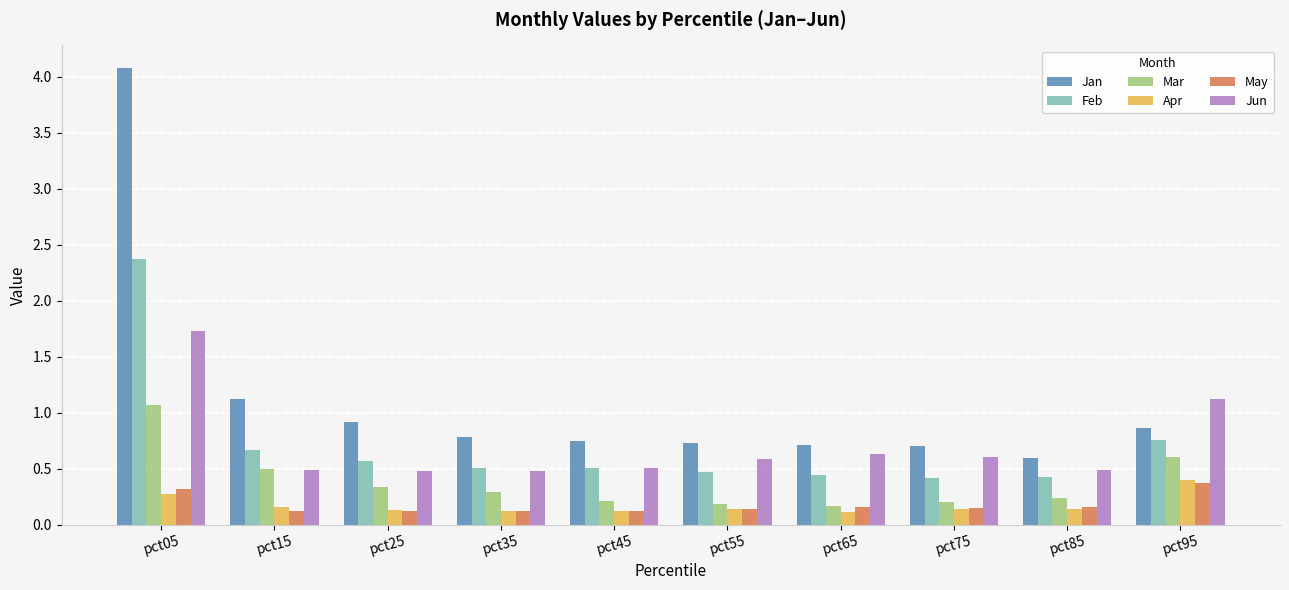

What is the total value across all series at pct35?

2.3